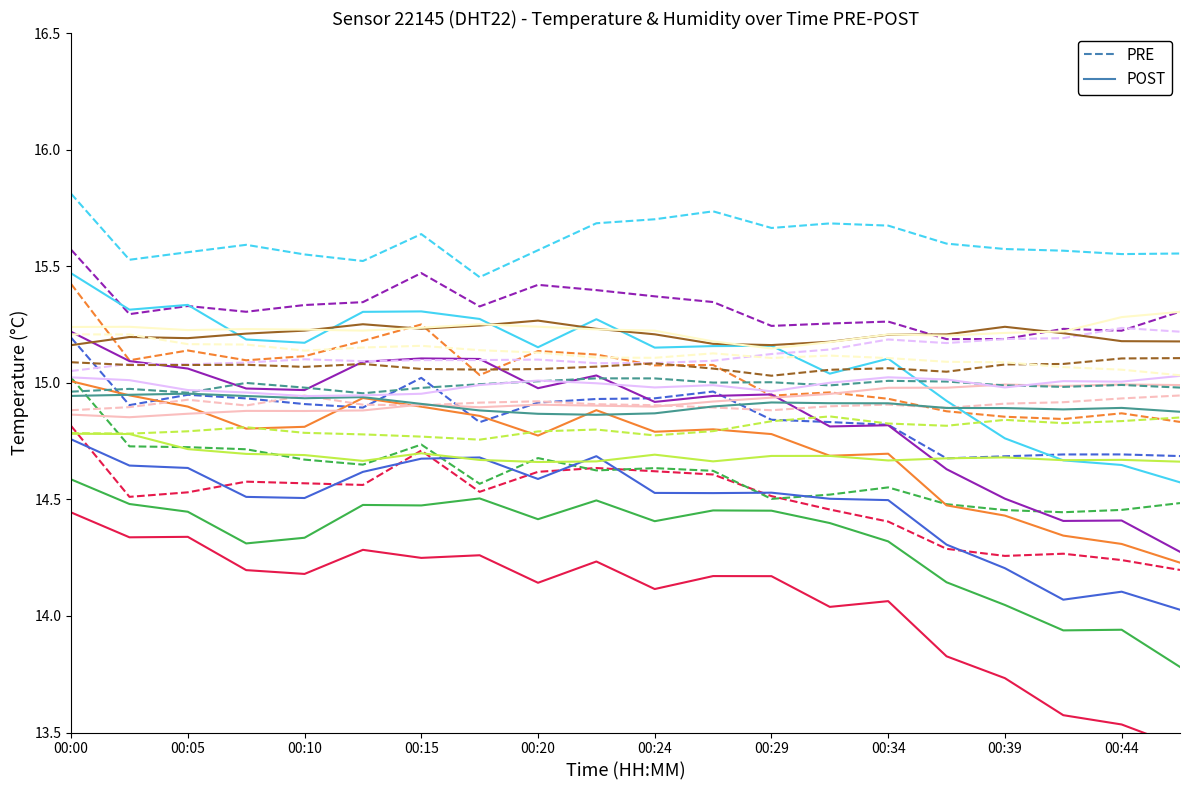

At which category is the sum across all series the highest?

00:00